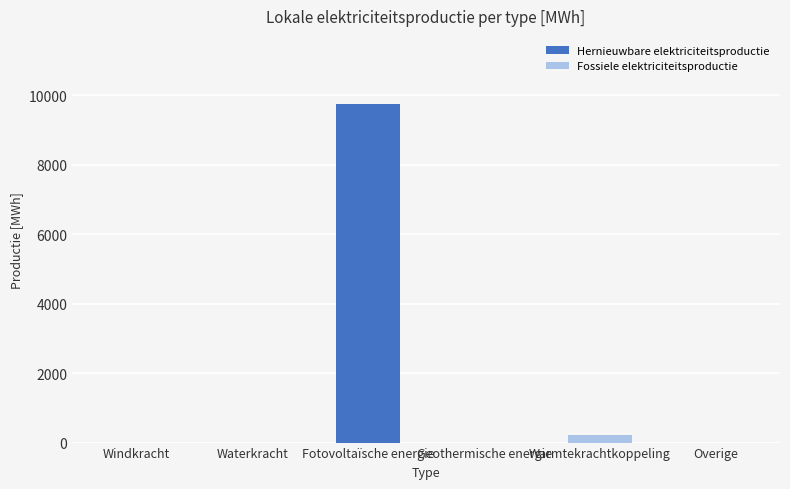

At which category is the sum across all series the highest?

Fotovoltaïsche energie